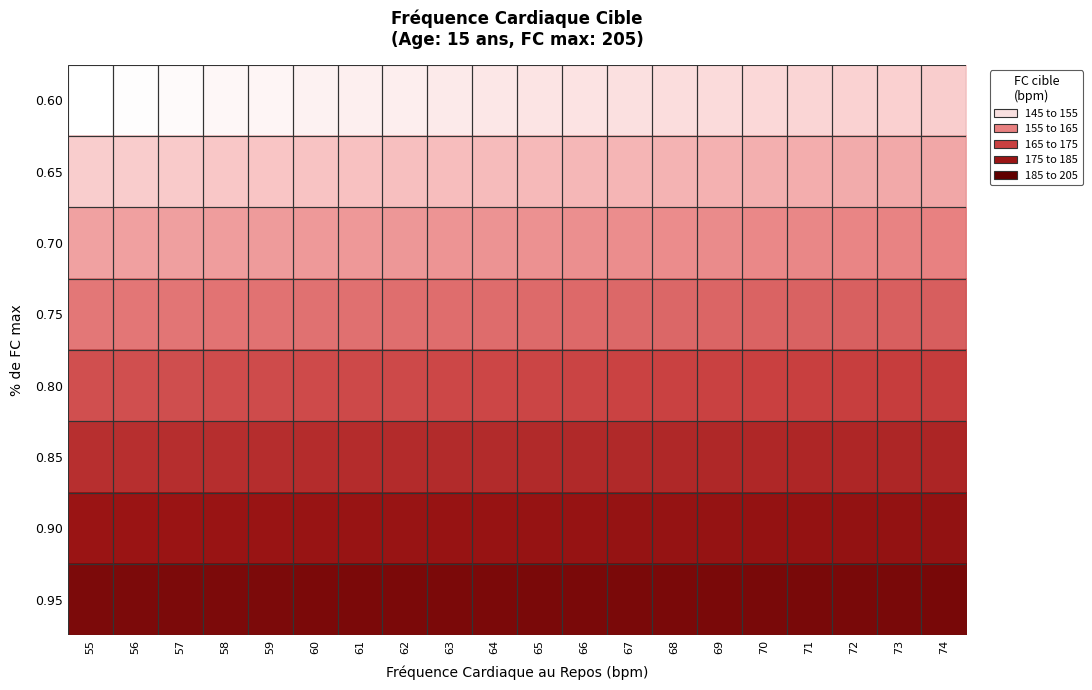

Reading left to right, transcribe all the data shown in this chart.

0.60: 55=145.0	56=145.4	57=145.8	58=146.2	59=146.6	60=147.0	61=147.4	62=147.8	63=148.2	64=148.6	65=149.0	66=149.4	67=149.8	68=150.2	69=150.6	70=151.0	71=151.4	72=151.8	73=152.2	74=152.6
0.65: 55=152.5	56=152.8	57=153.2	58=153.6	59=153.9	60=154.2	61=154.6	62=154.9	63=155.3	64=155.7	65=156.0	66=156.3	67=156.7	68=157.1	69=157.4	70=157.8	71=158.1	72=158.4	73=158.8	74=159.2
0.70: 55=160.0	56=160.3	57=160.6	58=160.9	59=161.2	60=161.5	61=161.8	62=162.1	63=162.4	64=162.7	65=163.0	66=163.3	67=163.6	68=163.9	69=164.2	70=164.5	71=164.8	72=165.1	73=165.4	74=165.7
0.75: 55=167.5	56=167.8	57=168.0	58=168.2	59=168.5	60=168.8	61=169.0	62=169.2	63=169.5	64=169.8	65=170.0	66=170.2	67=170.5	68=170.8	69=171.0	70=171.2	71=171.5	72=171.8	73=172.0	74=172.2
0.80: 55=175.0	56=175.2	57=175.4	58=175.6	59=175.8	60=176.0	61=176.2	62=176.4	63=176.6	64=176.8	65=177.0	66=177.2	67=177.4	68=177.6	69=177.8	70=178.0	71=178.2	72=178.4	73=178.6	74=178.8
0.85: 55=182.5	56=182.7	57=182.8	58=182.9	59=183.1	60=183.2	61=183.4	62=183.6	63=183.7	64=183.8	65=184.0	66=184.2	67=184.3	68=184.4	69=184.6	70=184.8	71=184.9	72=185.1	73=185.2	74=185.3
0.90: 55=190.0	56=190.1	57=190.2	58=190.3	59=190.4	60=190.5	61=190.6	62=190.7	63=190.8	64=190.9	65=191.0	66=191.1	67=191.2	68=191.3	69=191.4	70=191.5	71=191.6	72=191.7	73=191.8	74=191.9
0.95: 55=197.5	56=197.6	57=197.6	58=197.7	59=197.7	60=197.8	61=197.8	62=197.8	63=197.9	64=197.9	65=198.0	66=198.1	67=198.1	68=198.2	69=198.2	70=198.2	71=198.3	72=198.3	73=198.4	74=198.4